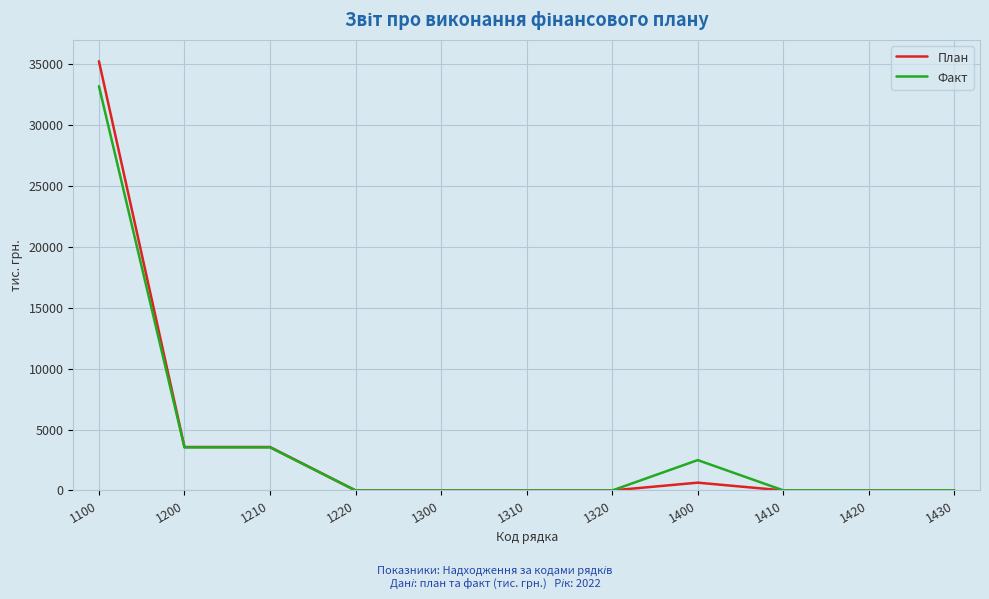

Rank the series by their maximum value, from lowest to highest.

Факт, План